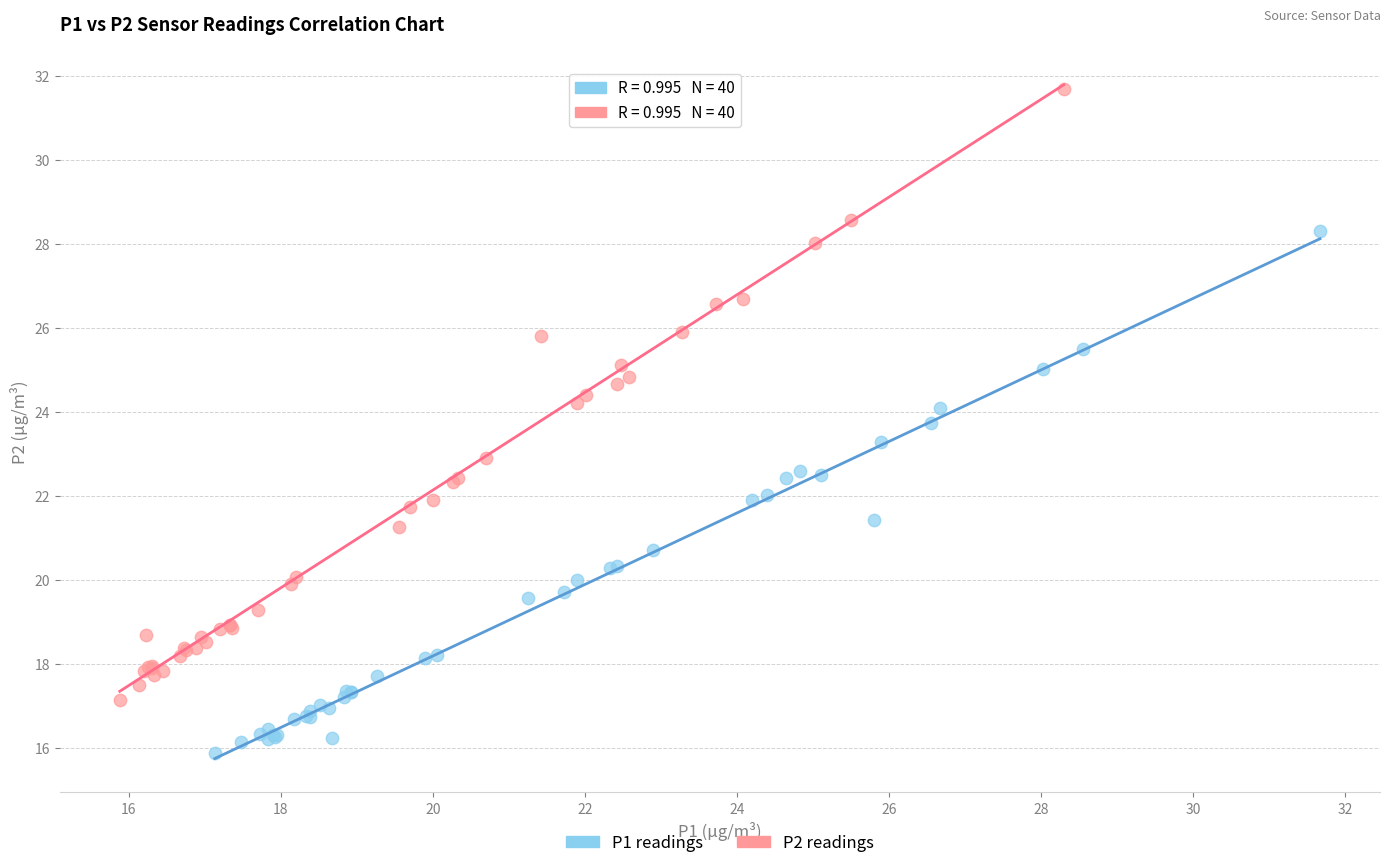

Which series reaches the minimum Y coordinate?

P1 readings